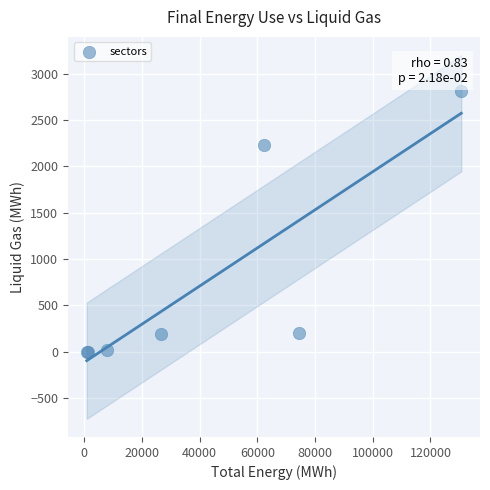

What Y value in the scatter plot is closest to 1404?

2231.9